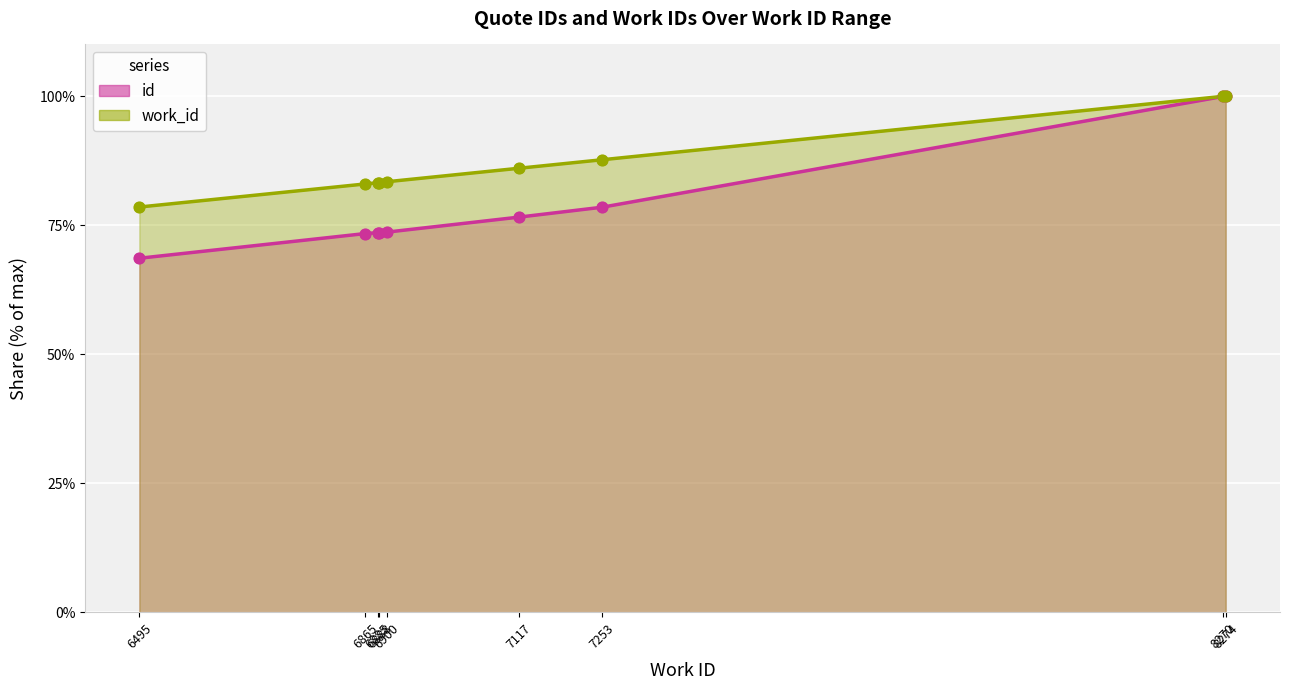

What is the total value across all series at 7117?

162.6